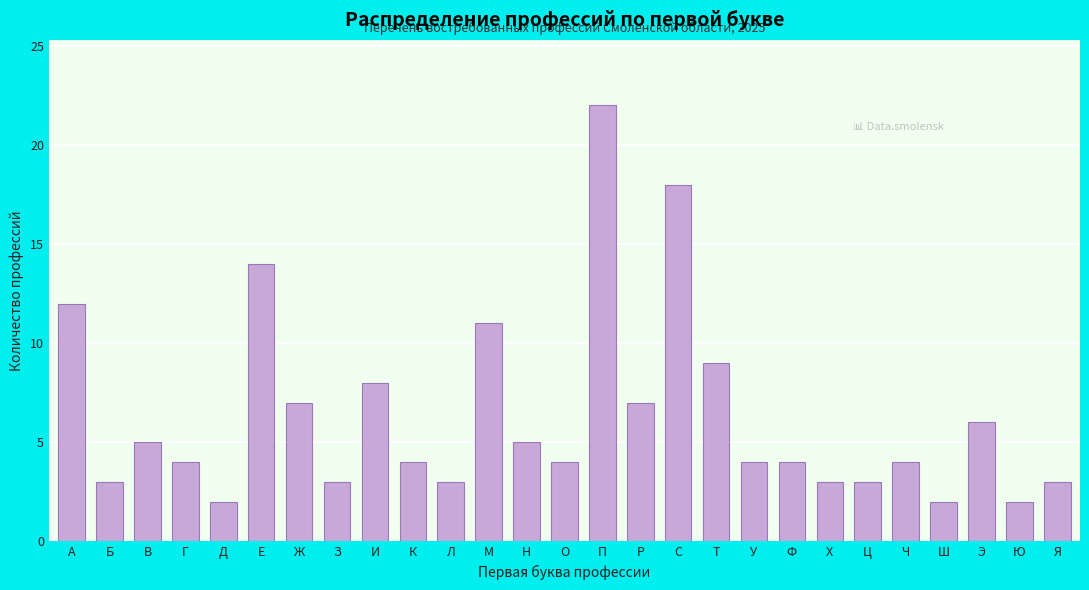

Reading left to right, transcribe all the data shown in this chart.

А=12	Б=3	В=5	Г=4	Д=2	Е=14	Ж=7	З=3	И=8	К=4	Л=3	М=11	Н=5	О=4	П=22	Р=7	С=18	Т=9	У=4	Ф=4	Х=3	Ц=3	Ч=4	Ш=2	Э=6	Ю=2	Я=3